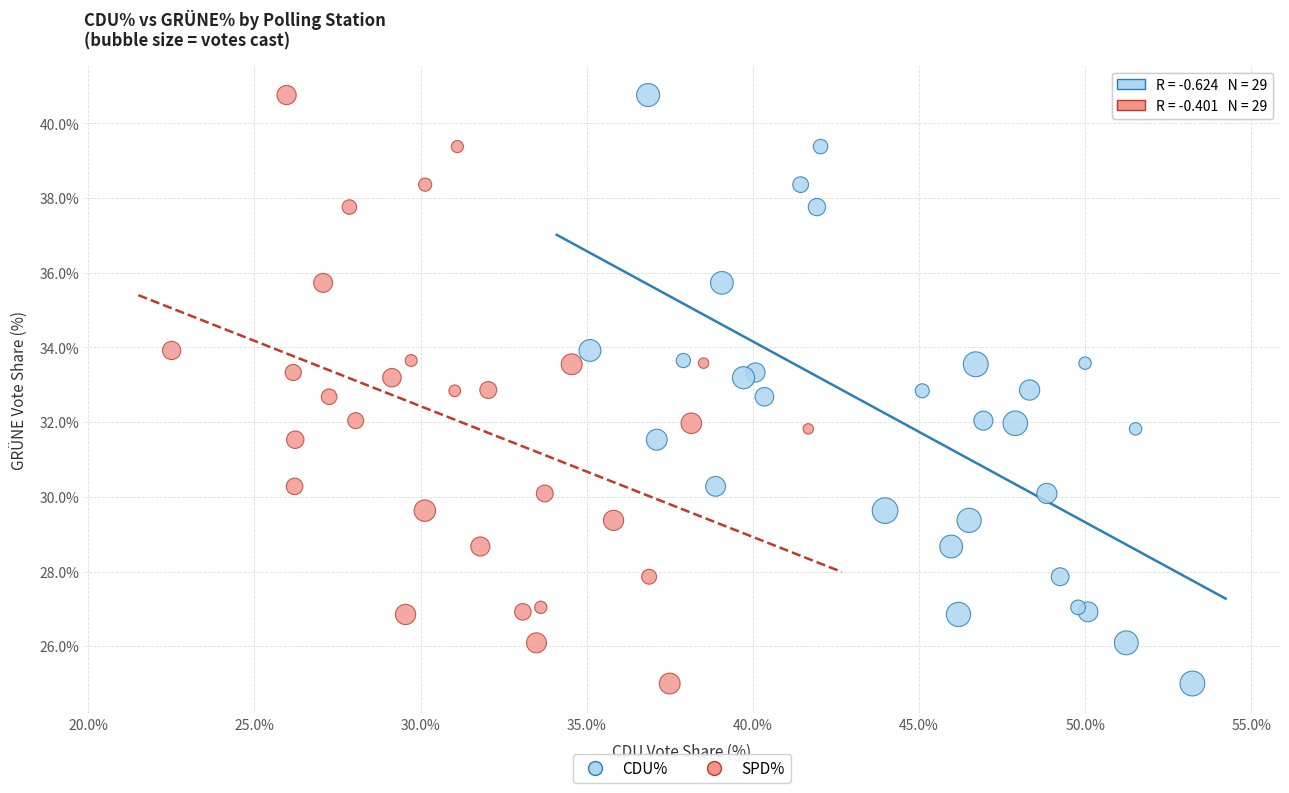

What are all the series names shown in the legend?

CDU%, SPD%